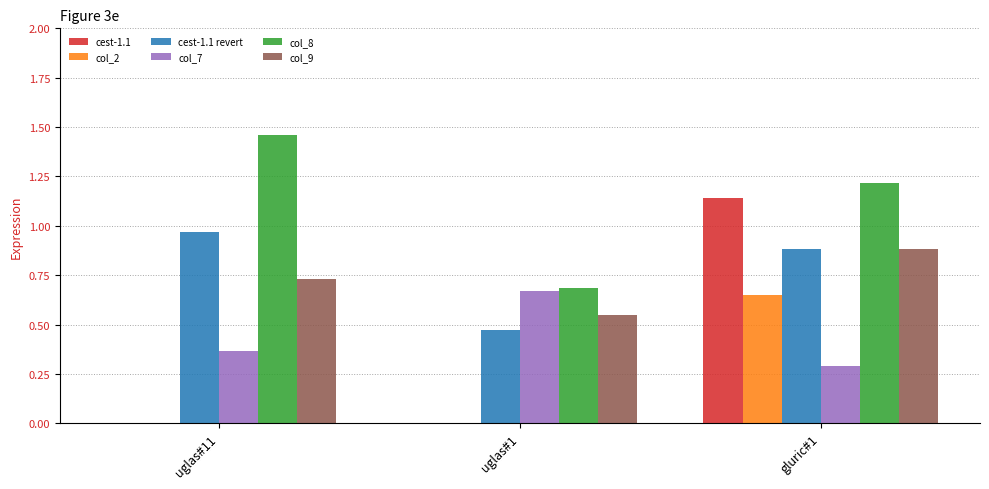

Is it true that col_2 equals 0.0 at uglas#1?

True